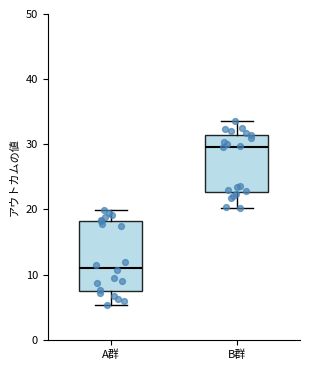

Where does the median line of the box for B群 sit on the y-axis? The values are not printed on the chart, so give them approximately, as read against the axis.

30